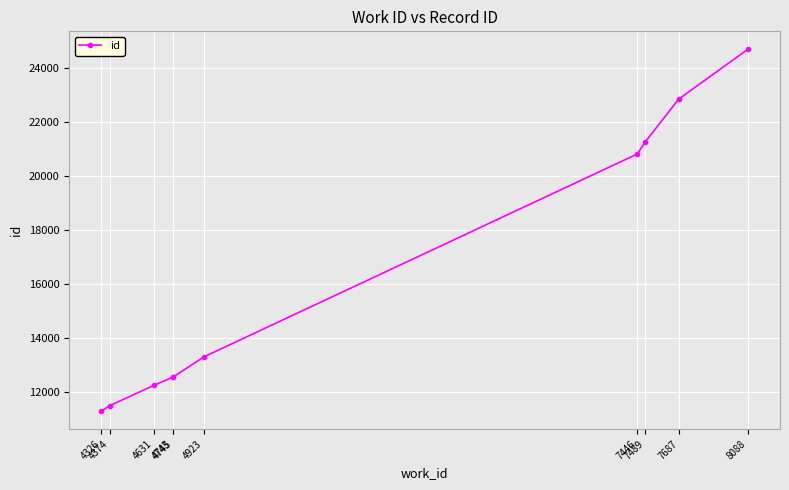

What is the difference between the values at 4923 and 7489?

7928